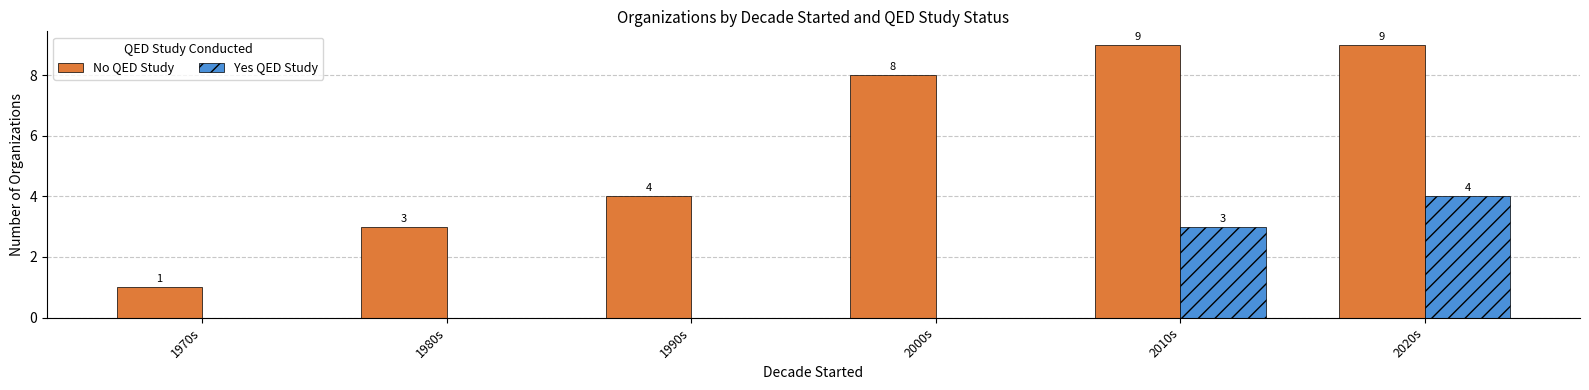

At which label does Yes QED Study reach its peak?

2020s